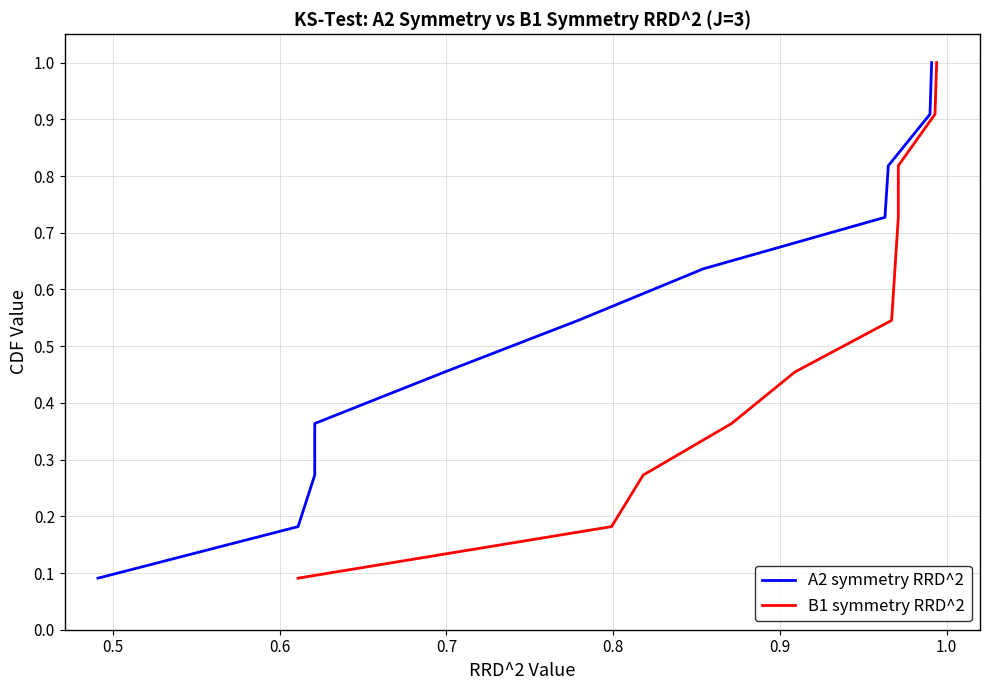

At 1.0, list the series in order from smallest to largest.

A2 symmetry RRD^2, B1 symmetry RRD^2